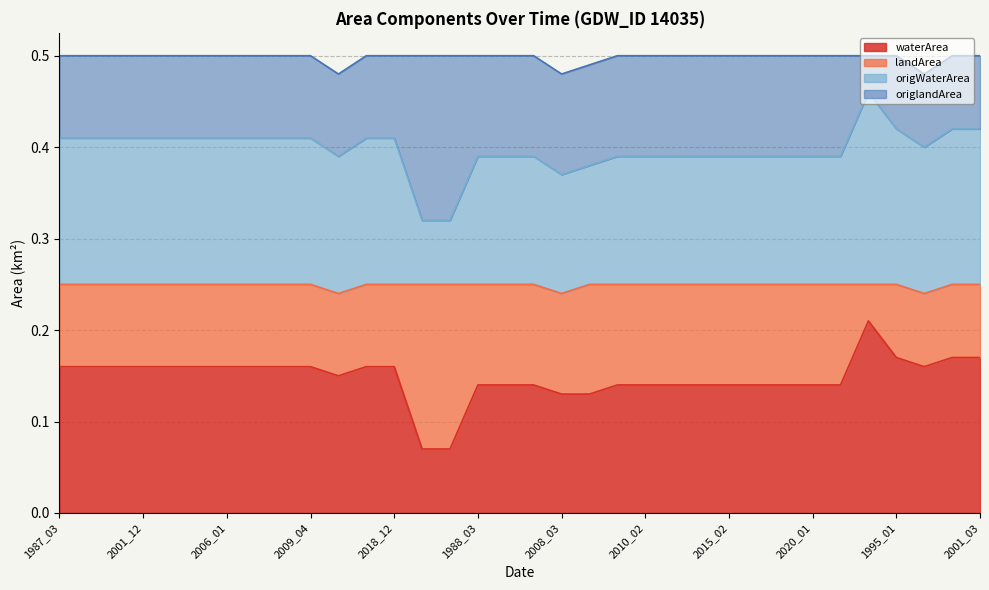

Which series has the largest total across all categories?

origWaterArea